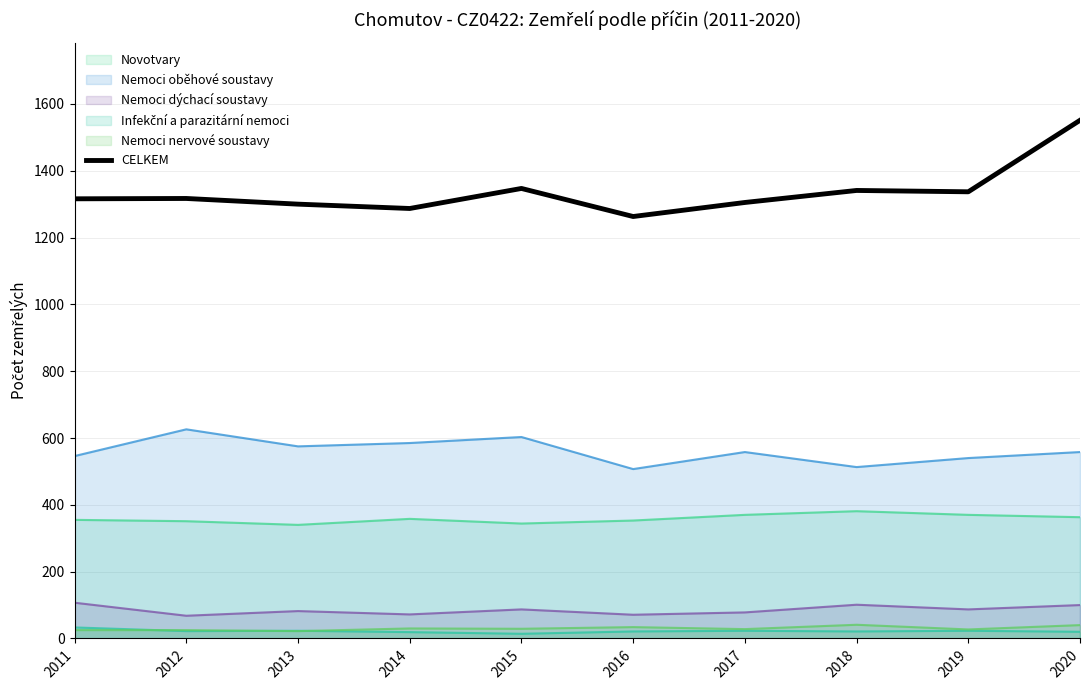

Reading right to left, extract all data points from this chart.

2020=1551	2019=1337	2018=1341	2017=1305	2016=1263	2015=1347	2014=1287	2013=1300	2012=1317	2011=1316